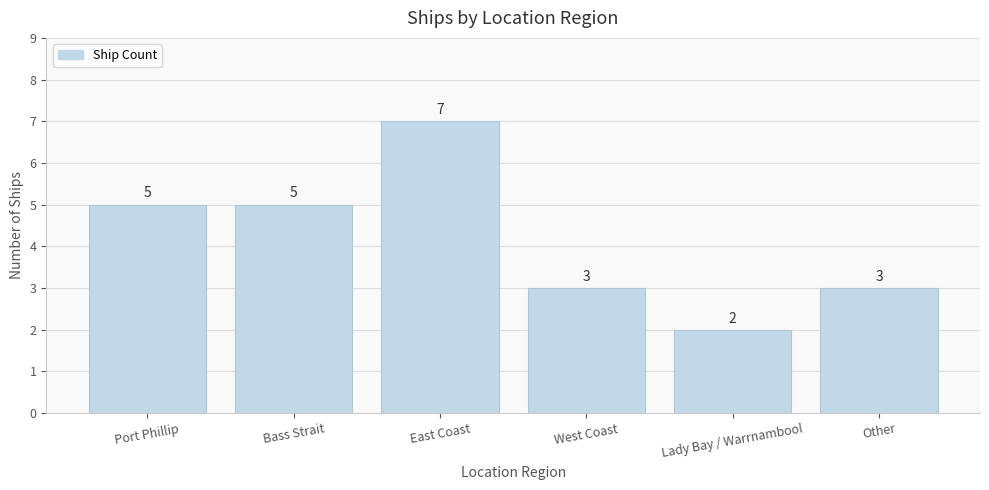

Reading right to left, transcribe all the data shown in this chart.

Other=3	Lady Bay / Warrnambool=2	West Coast=3	East Coast=7	Bass Strait=5	Port Phillip=5